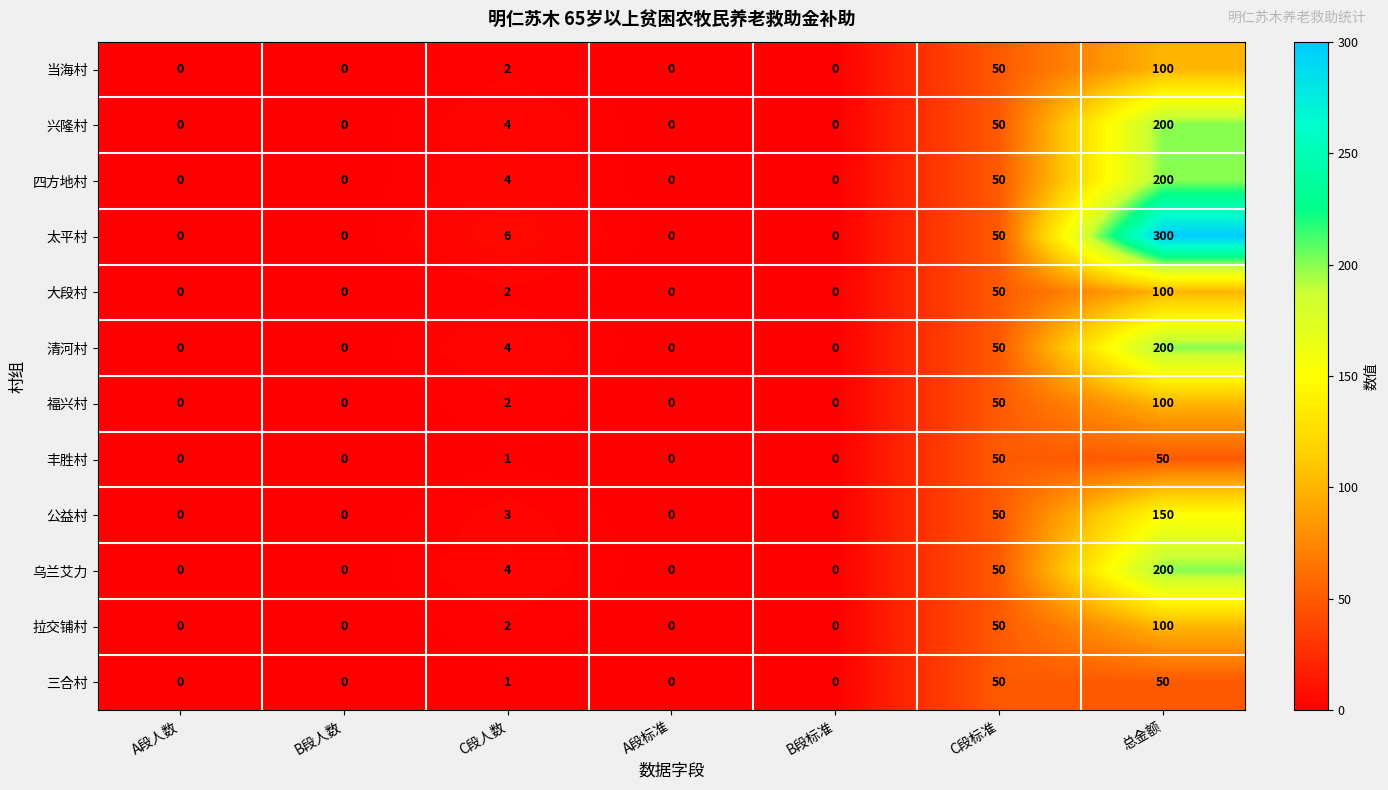

At which label is 拉交铺村 closest to 50?

C段标准